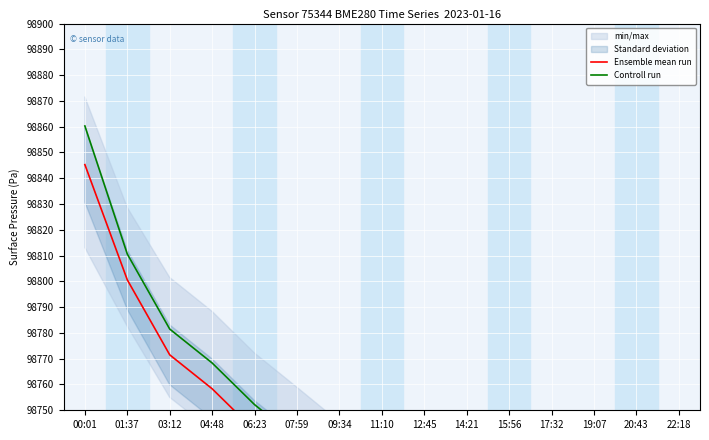

True or false: Ensemble mean run has a value of 98845.3 at 00:01.

True